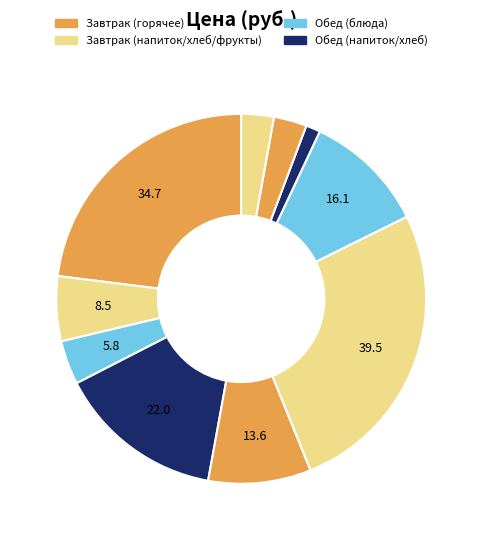

Count the number of slices in the pie.

10